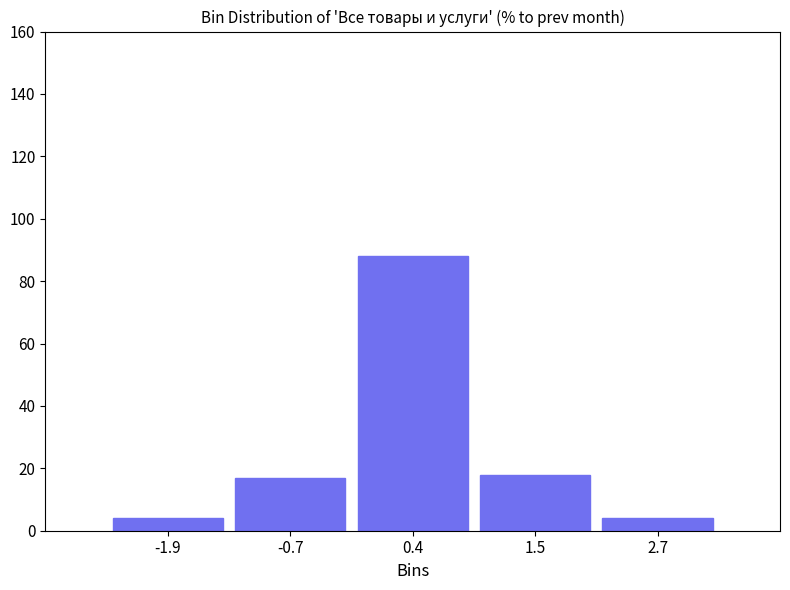

Reading left to right, list every bar in this chart as the range it spans on the x-axis followed by its height. Neither the bar edges nor the heights are printed on the chart, so give them approximately, as read against the axes.

-2.4 to -1.4: 4
-1.4 to -0.2: 18
-0.2 to 1.0: 88
1.0 to 2.0: 18
2.0 to 3.2: 4